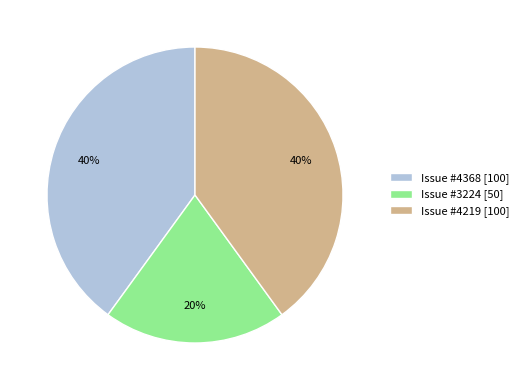

Between Issue #4368 [100] and Issue #3224 [50], which is larger?

Issue #4368 [100]